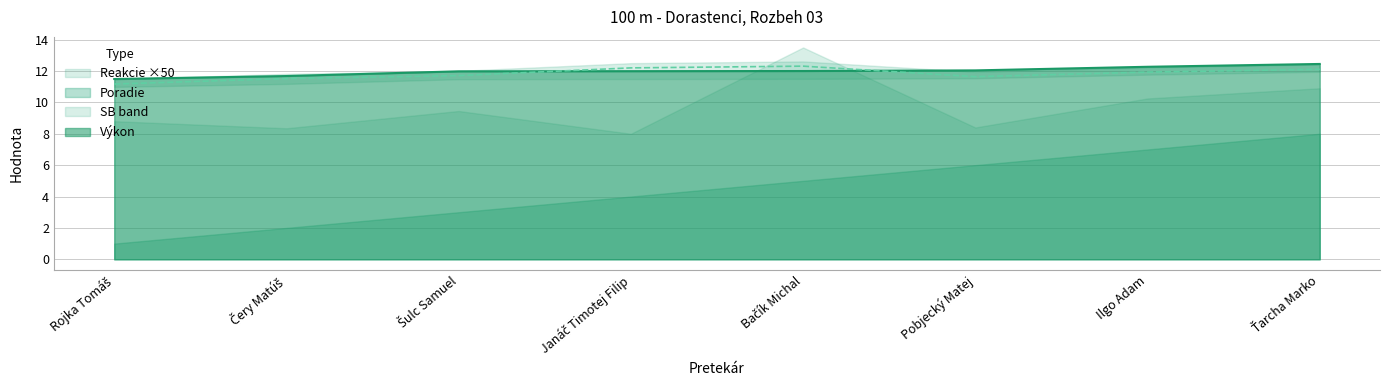

List the labels in order of SB value, smallest first.

Rojka Tomáš, Čery Matúš, Pobjecký Matej, Šulc Samuel, Ilgo Adam, Ťarcha Marko, Janáč Timotej Filip, Bačík Michal